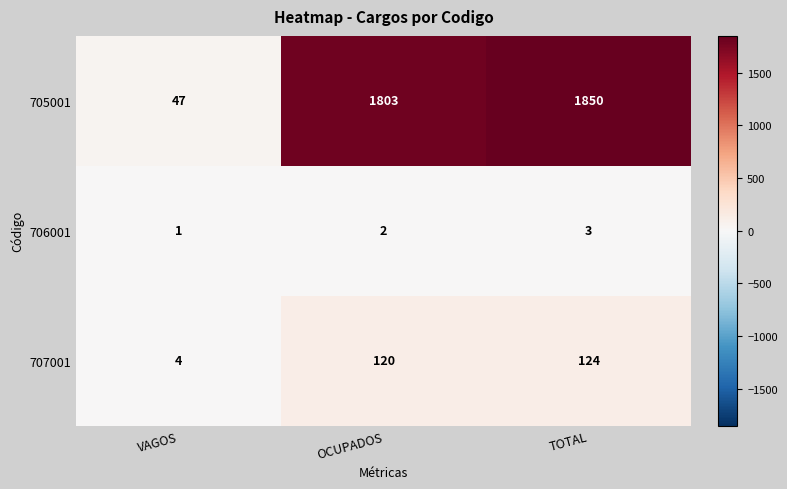

What value does the 705001 series have at OCUPADOS?

1803